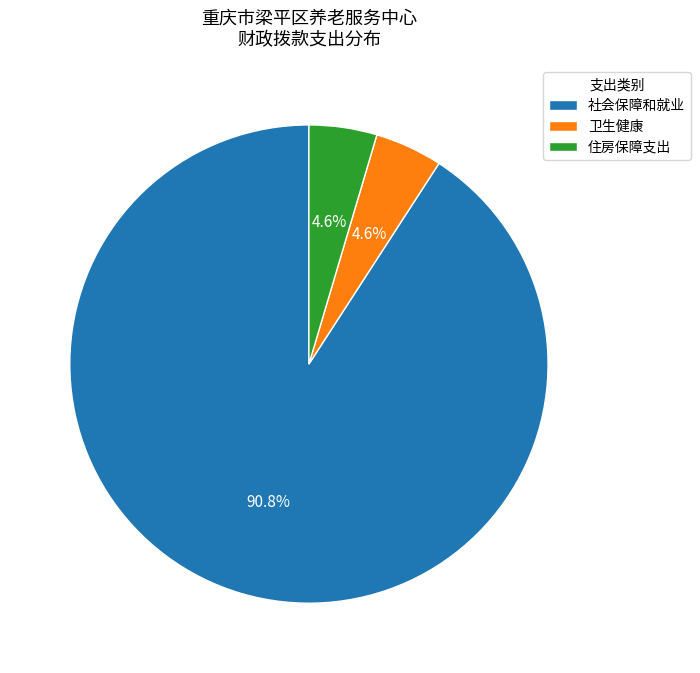

Is it true that 住房保障支出 is 5% of the pie?

True